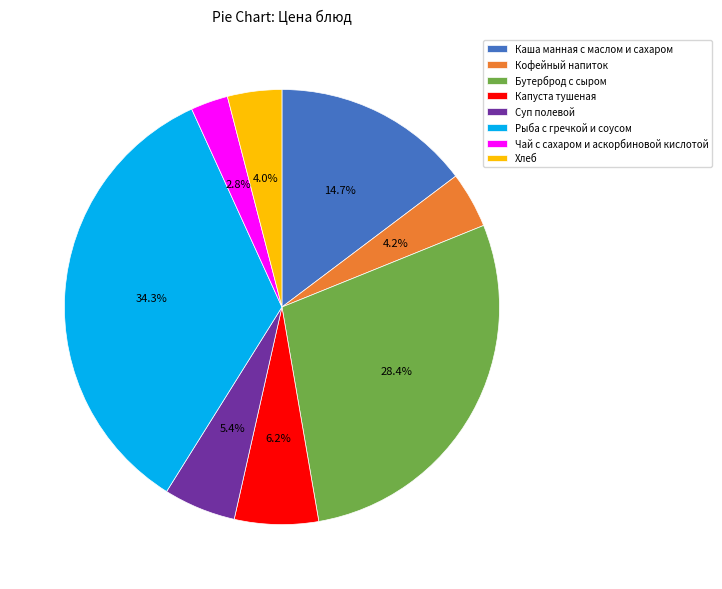

What is the smallest slice in the pie chart?

Чай с сахаром и аскорбиновой кислотой